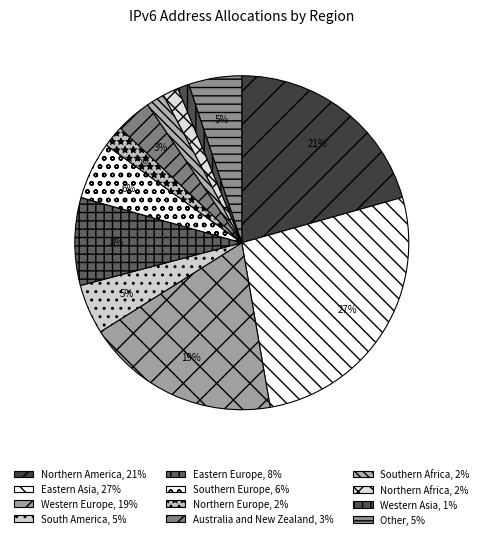

To the nearest percent, what is the difference between the largest and smallest slice percentages?

26%